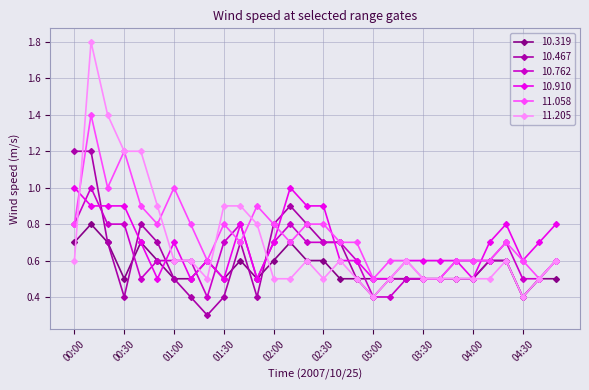

True or false: 10.762 has more than 2 interior local peaks.

True